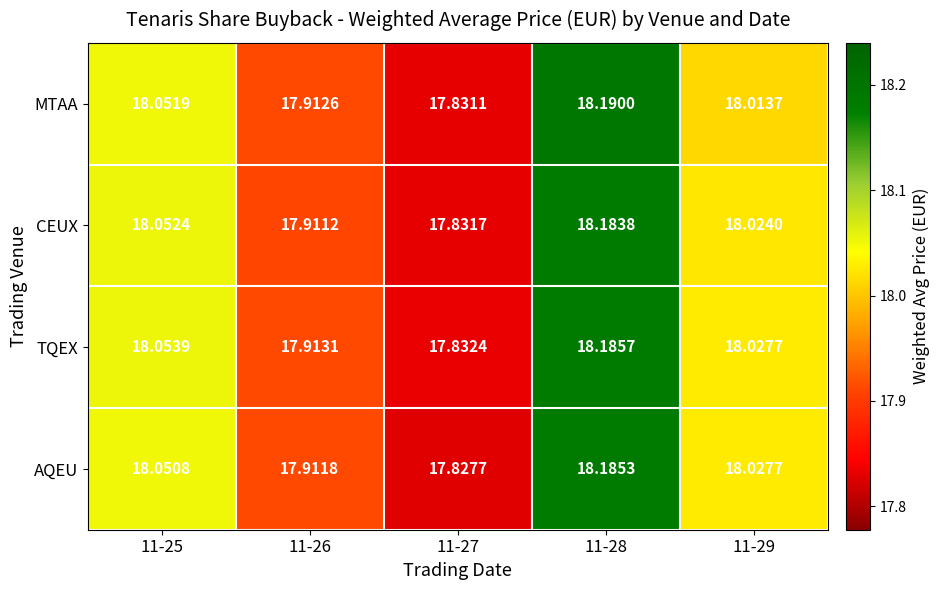

Which series changed the most between 11-25 and 11-26?

CEUX